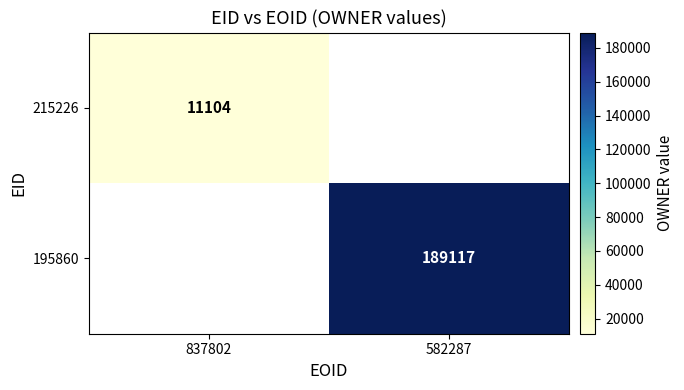

Is the value of 195860 at 582287 greater than the value of 215226 at 837802?

Yes